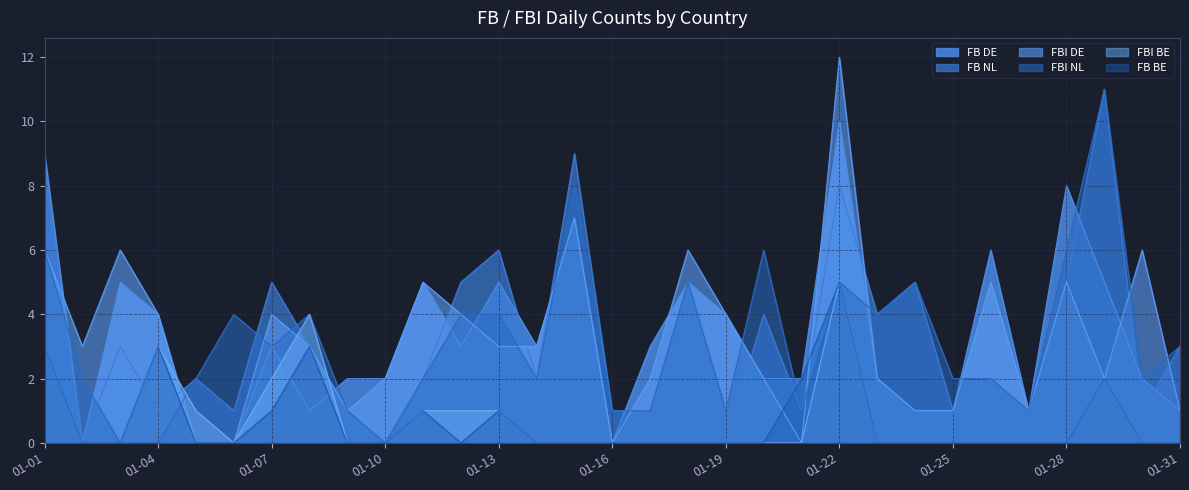

At which category does the chart reach its peak across all series?

01-22